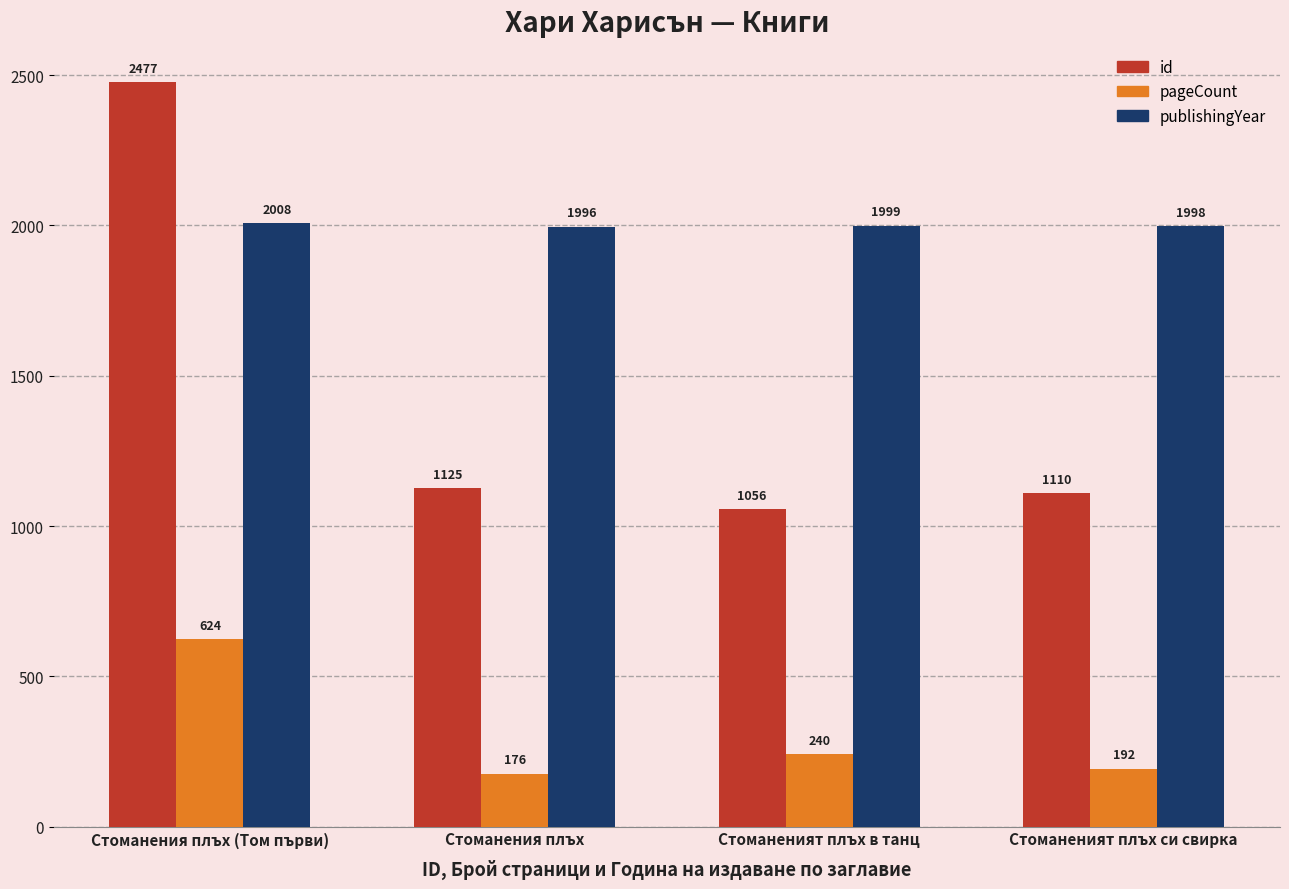

Reading left to right, extract all data points from this chart.

id: 2477	1125	1056	1110
pageCount: 624	176	240	192
publishingYear: 2008	1996	1999	1998